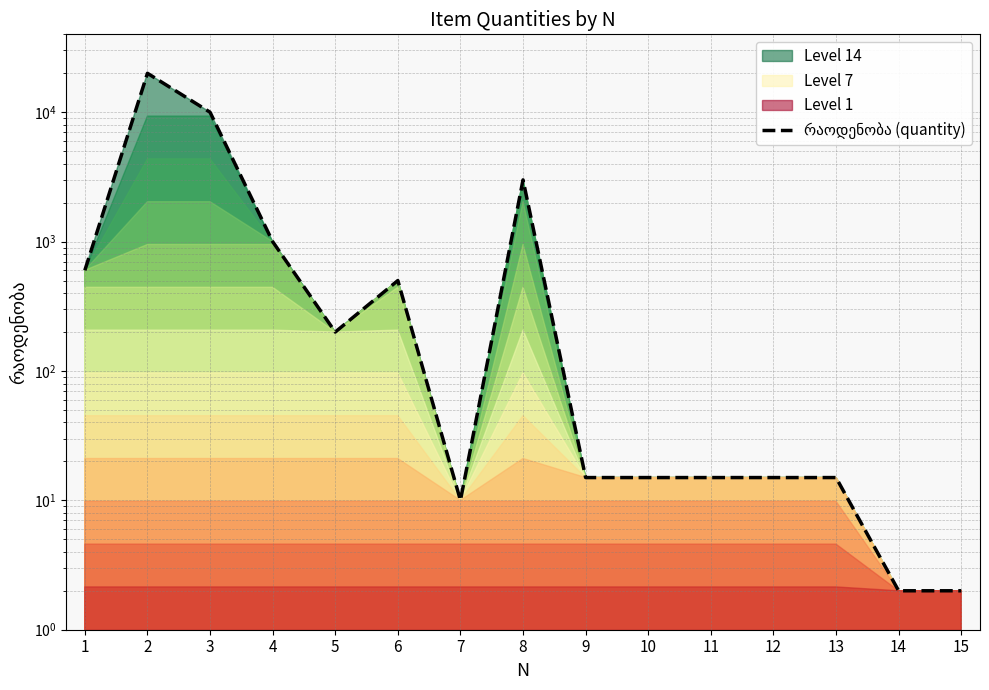

Between 4 and 2, which is larger?

2